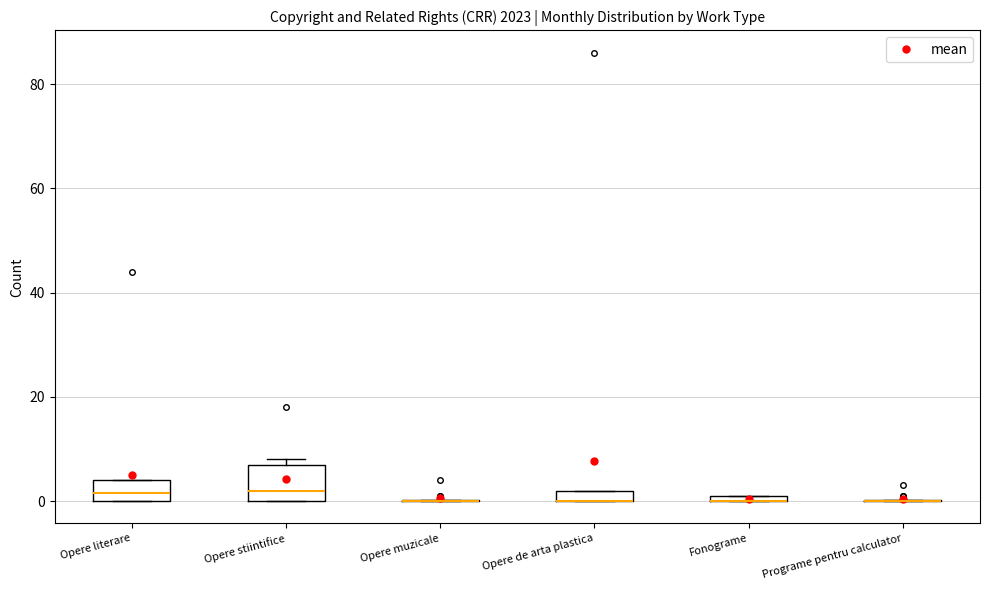

Which box is the tallest, from its lower edge to its upper edge?

Opere stiintifice